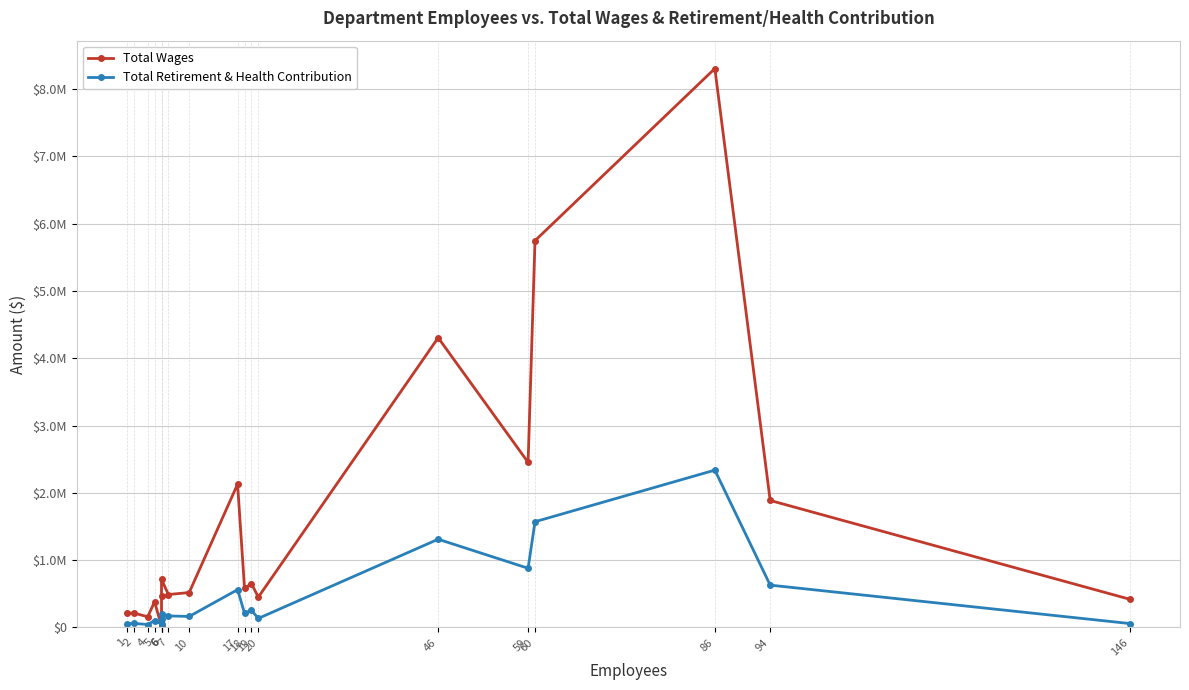

What is the difference between the maximum and second lowest values in the Total Retirement & Health Contribution series?

2287089